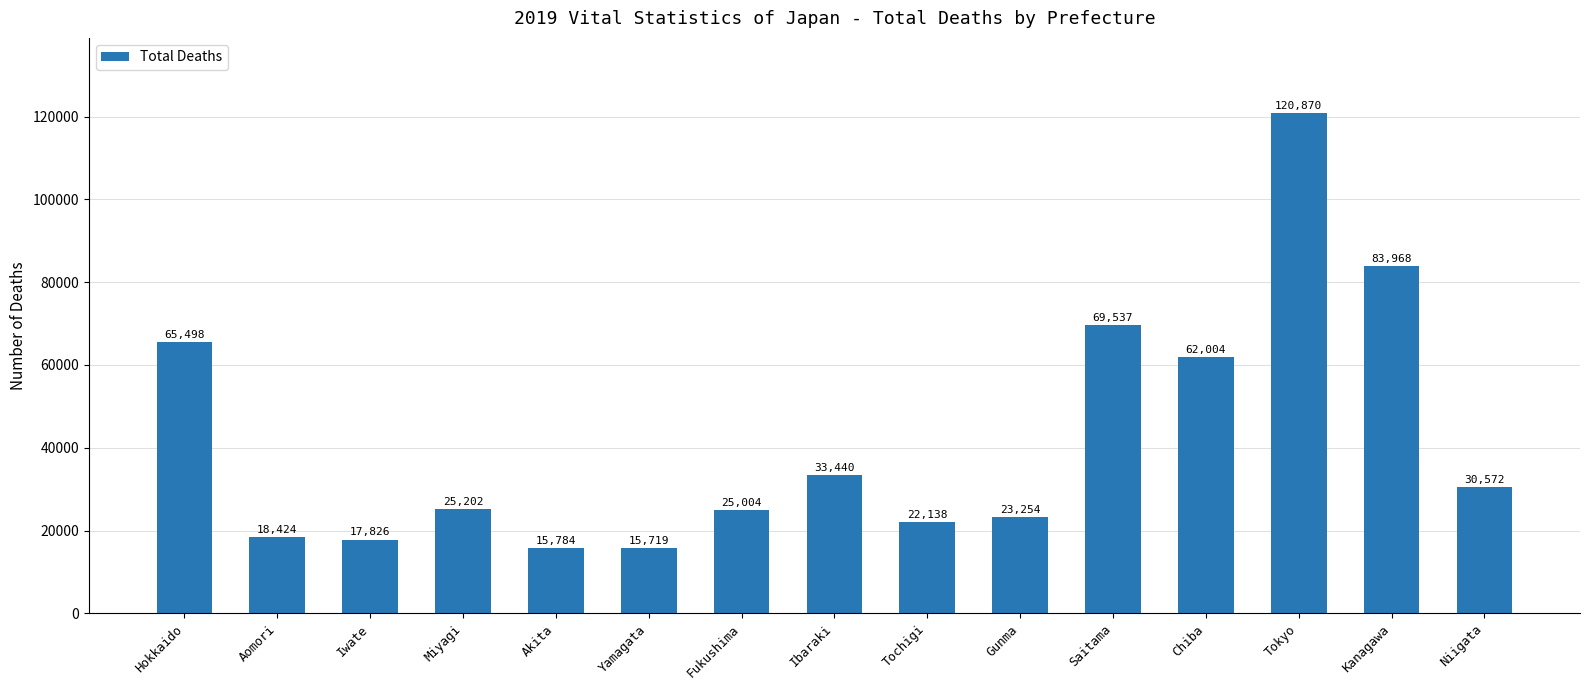

Between Yamagata and Tokyo, which is larger?

Tokyo